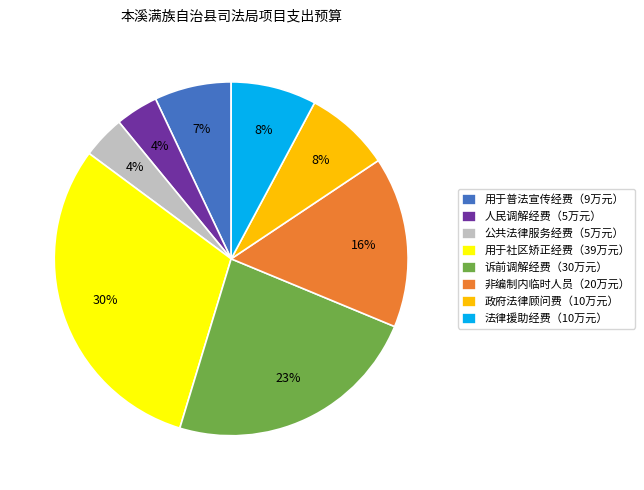

True or false: 诉前调解经费（30万元） accounts for 16% of the total.

False